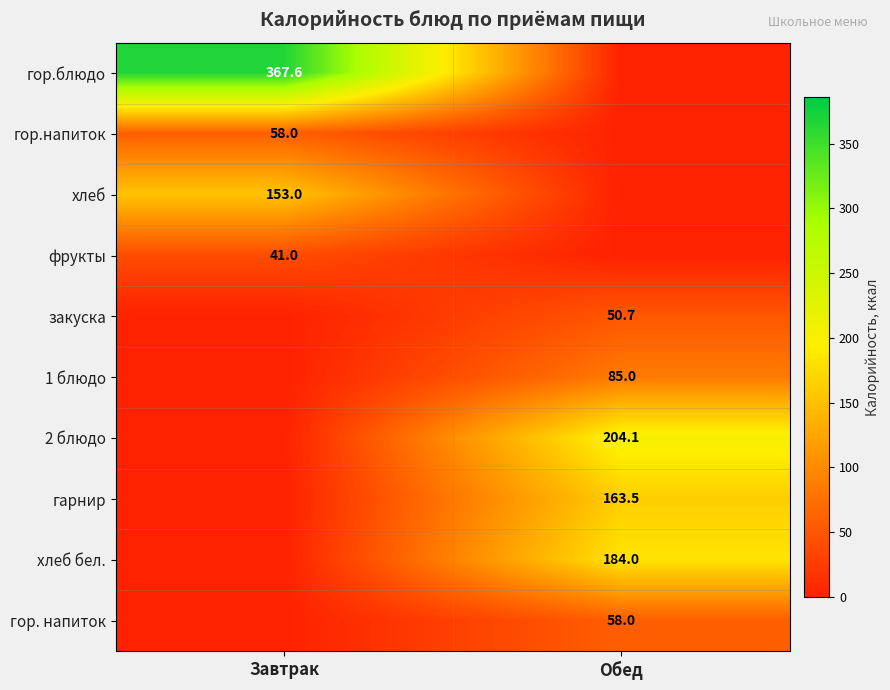

The value of фрукты at Завтрак is 41.0. True or false?

True